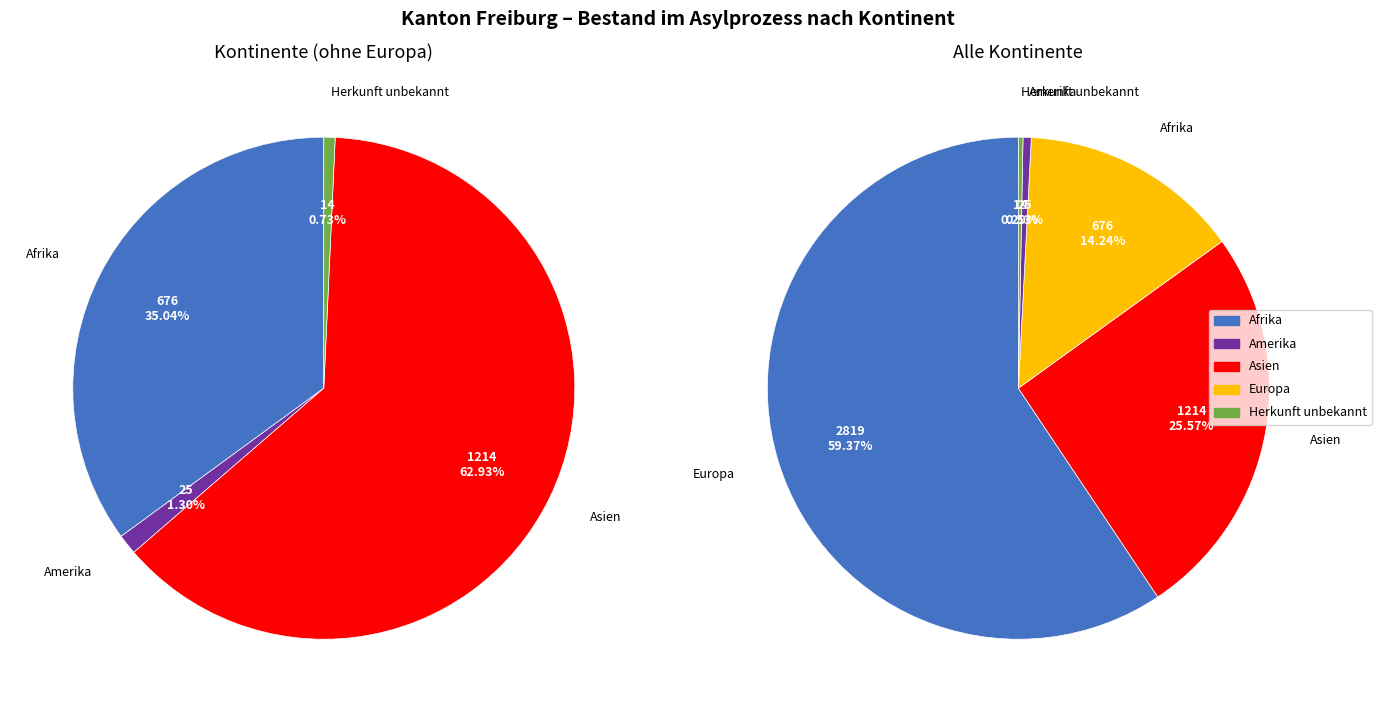

To the nearest percent, what is the combined percentage of Europa and Asien?

85%